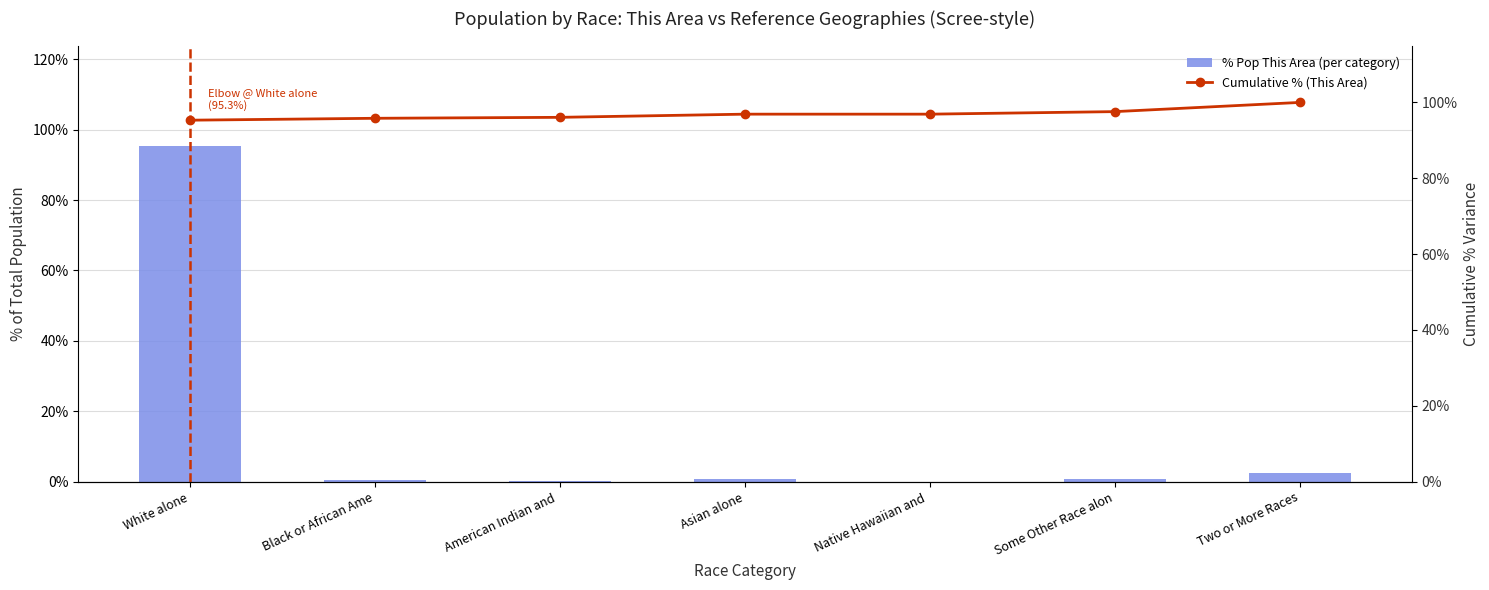

What are all the series names shown in the legend?

% Pop This Area (per category), Cumulative % (This Area)